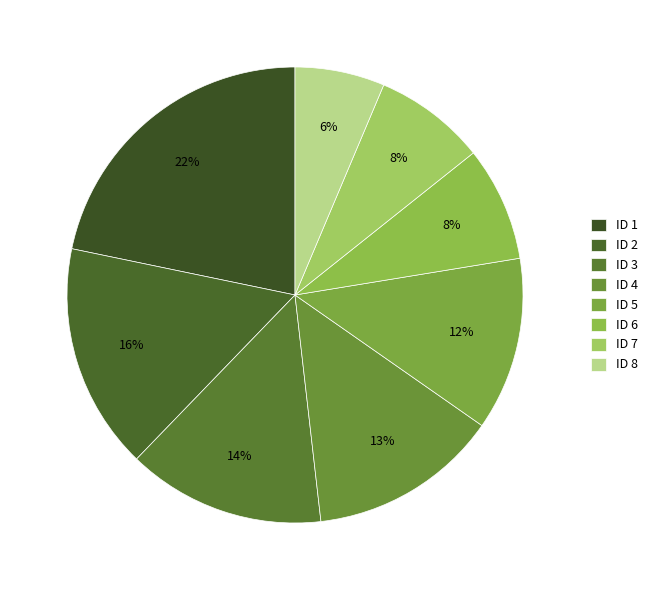

Which category has the biggest portion of the pie?

ID 1